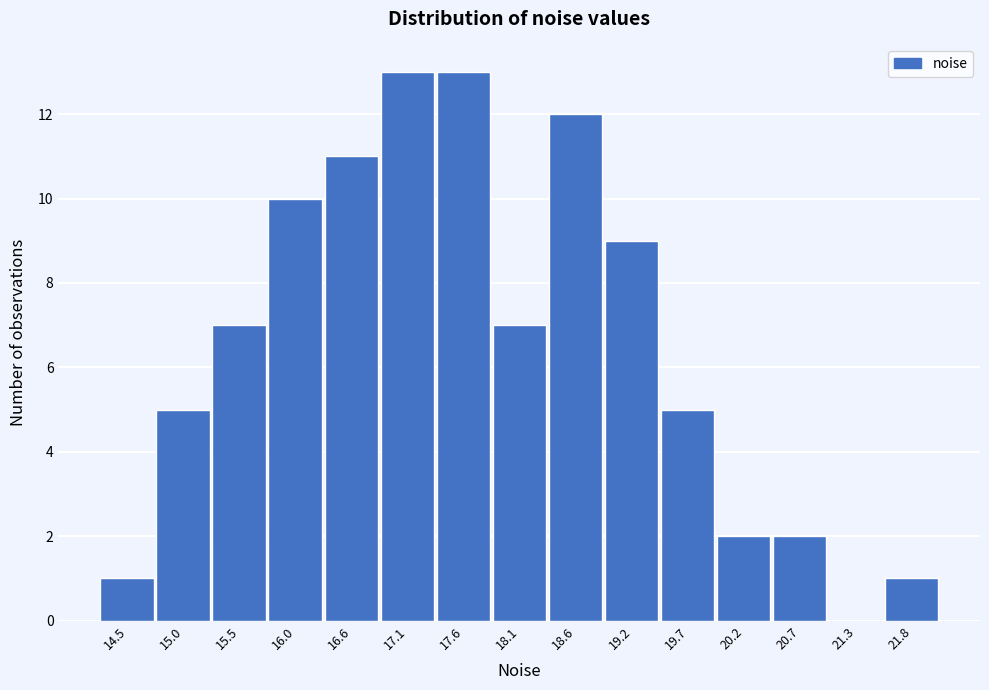

Reading left to right, list all the values displayed in this chart.

14.5=1	15.0=5	15.5=7	16.0=10	16.6=11	17.1=13	17.6=13	18.1=7	18.6=12	19.2=9	19.7=5	20.2=2	20.7=2	21.3=0	21.8=1